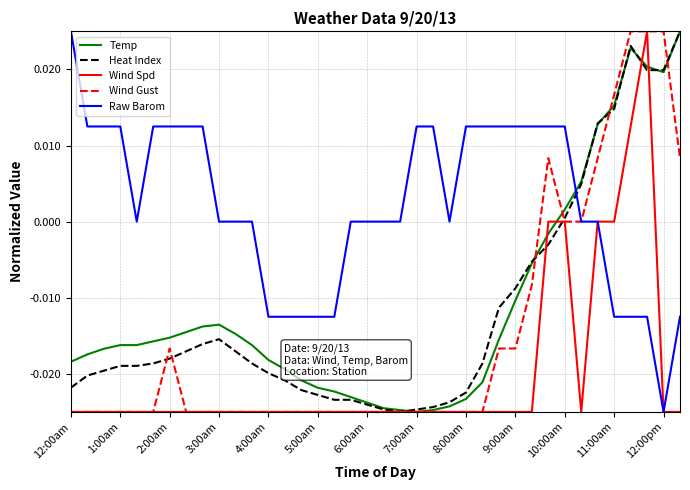

How many times do Raw Barom and Temp cross each other?

1